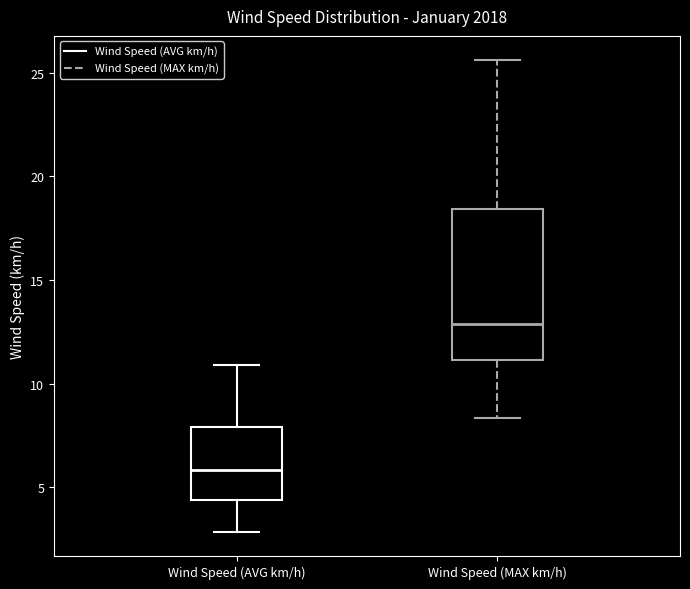

Which box's median line is the highest?

Wind Speed (MAX km/h)